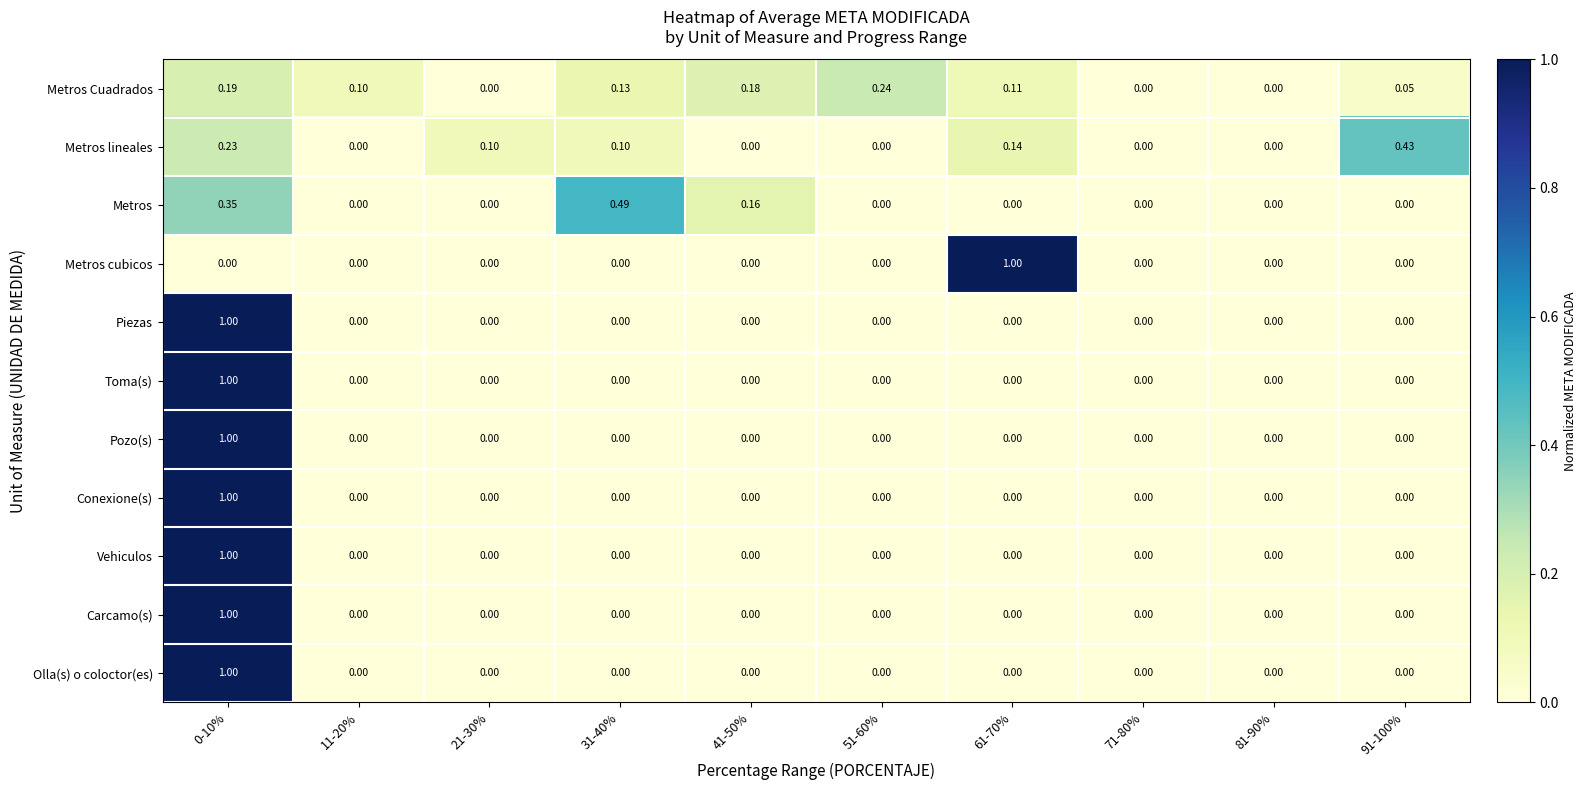

Which series changed the most between 31-40% and 71-80%?

Metros